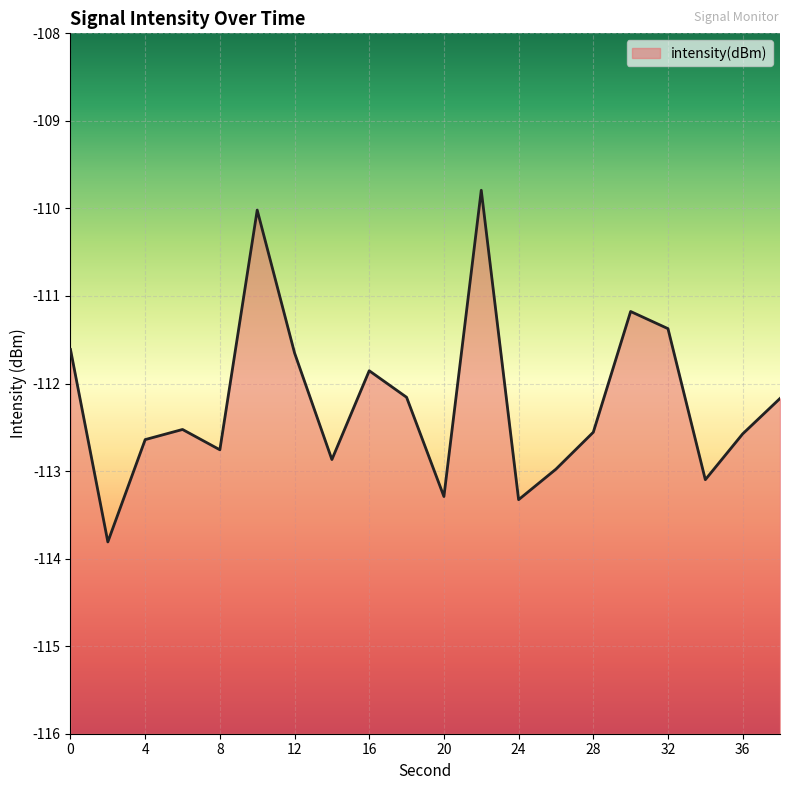

What is the difference between the maximum and minimum values?

4.0